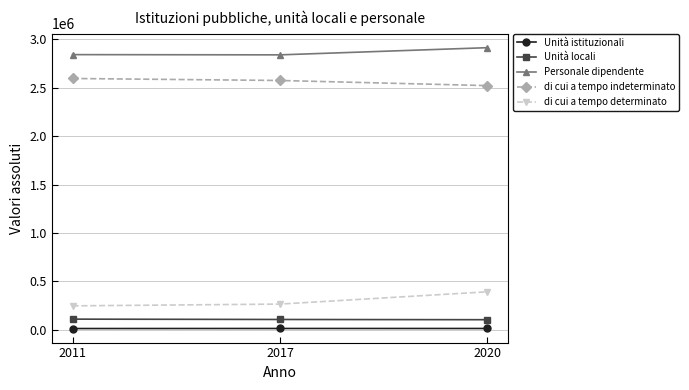

What are all the series names shown in the legend?

Unità istituzionali, Unità locali, Personale dipendente, di cui a tempo indeterminato, di cui a tempo determinato